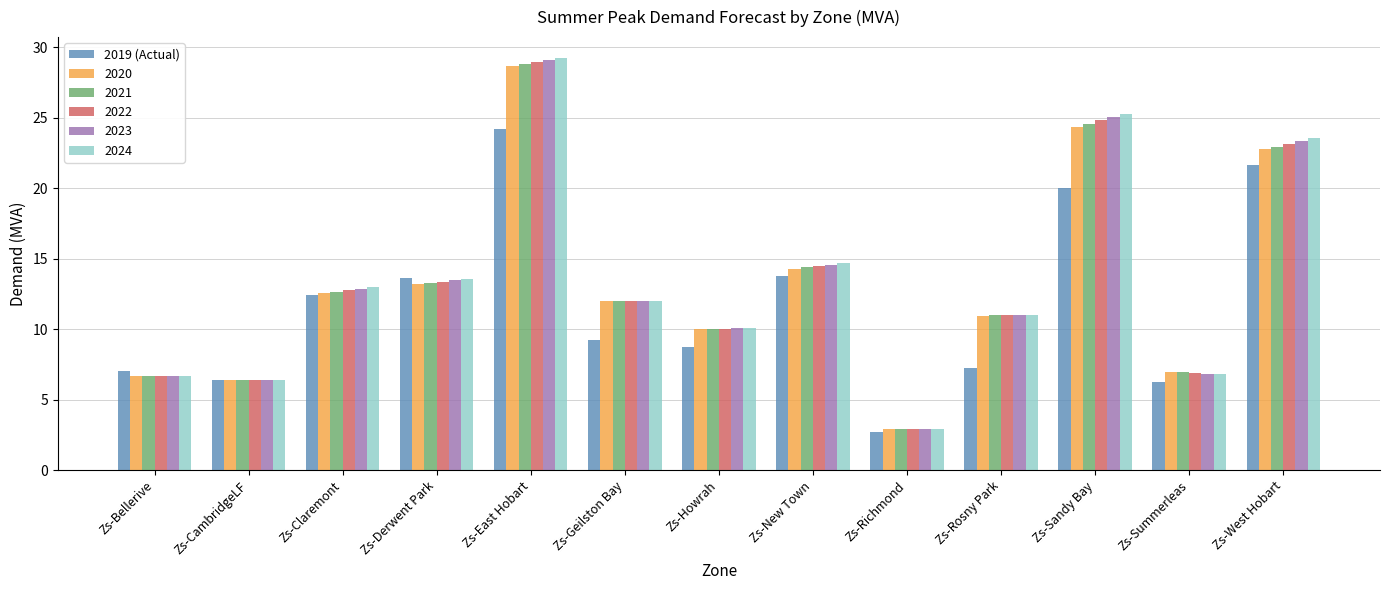

What is the difference between the maximum and minimum values in the 2019 (Actual) series?

21.5